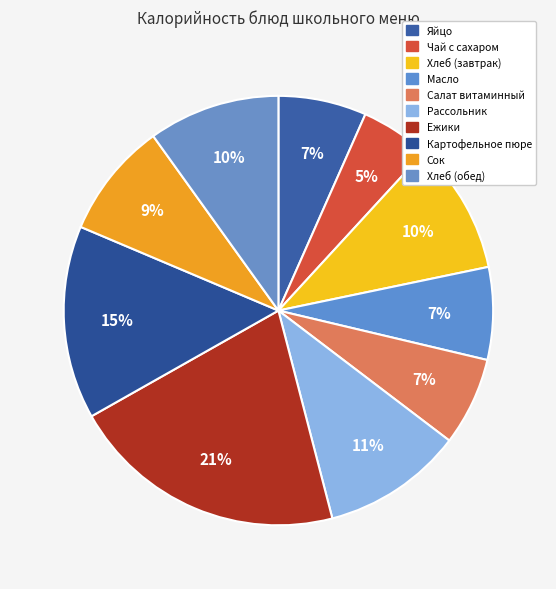

Which slice is the smallest?

Чай с сахаром